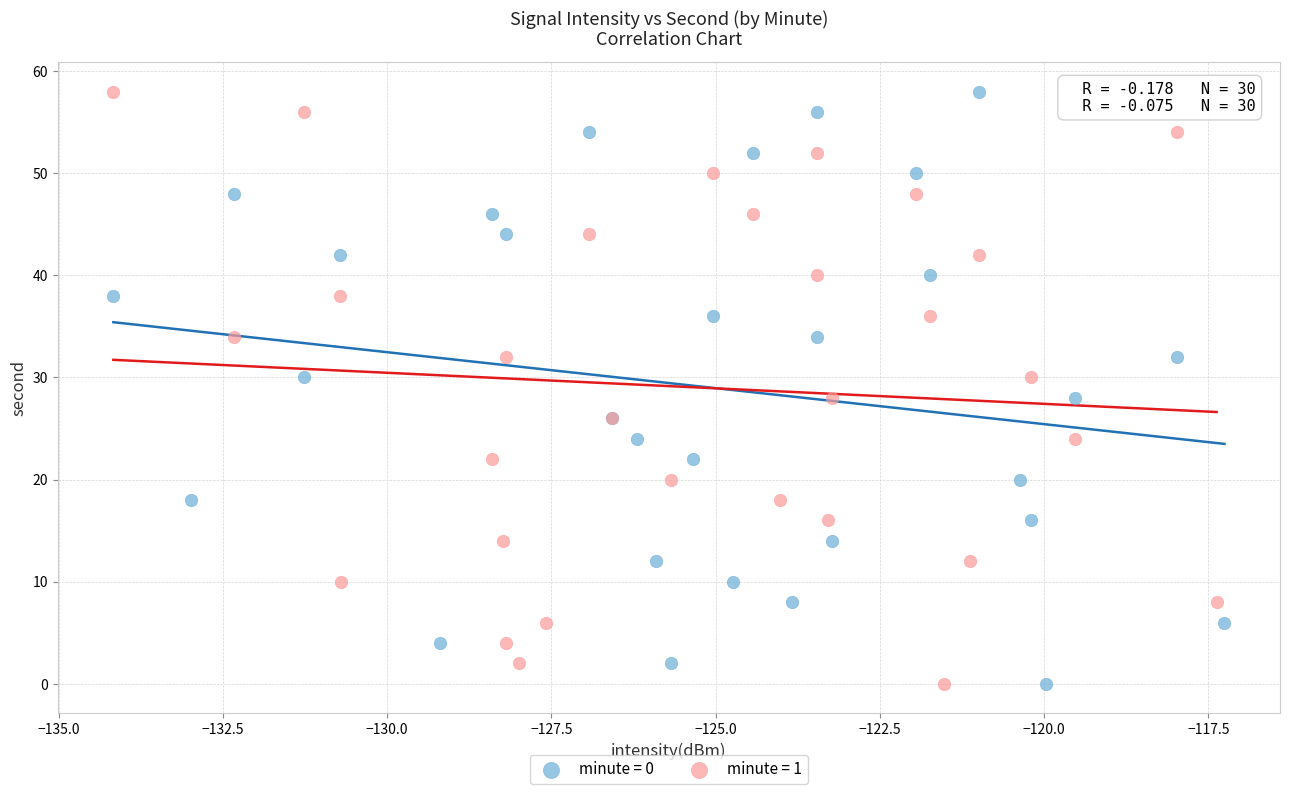

What are all the series names shown in the legend?

minute = 0, minute = 1